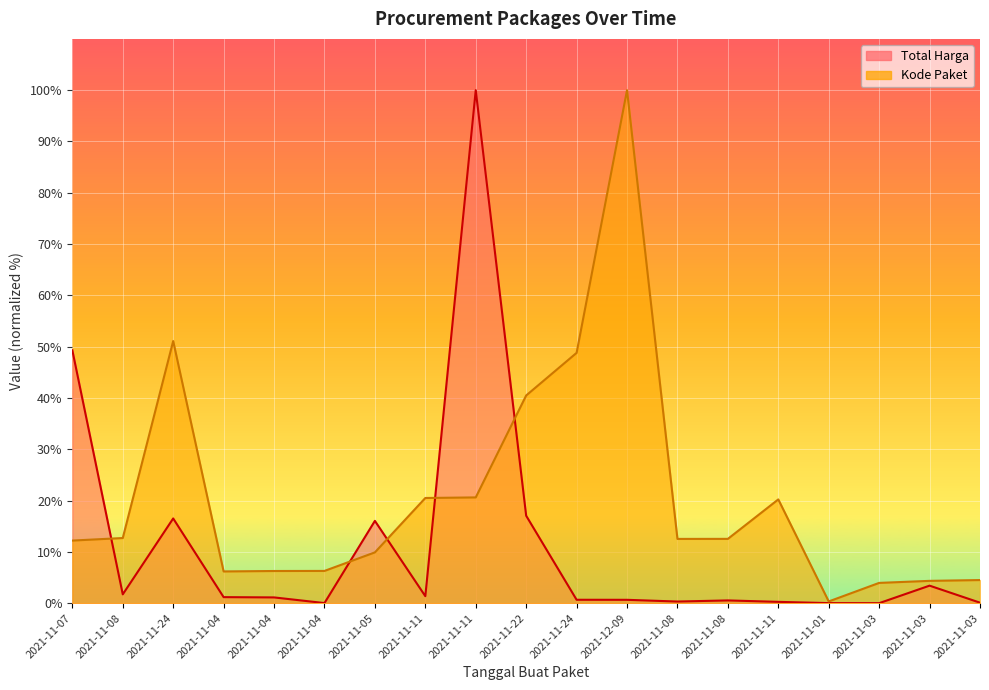

True or false: Total Harga has more than 2 interior local peaks.

True